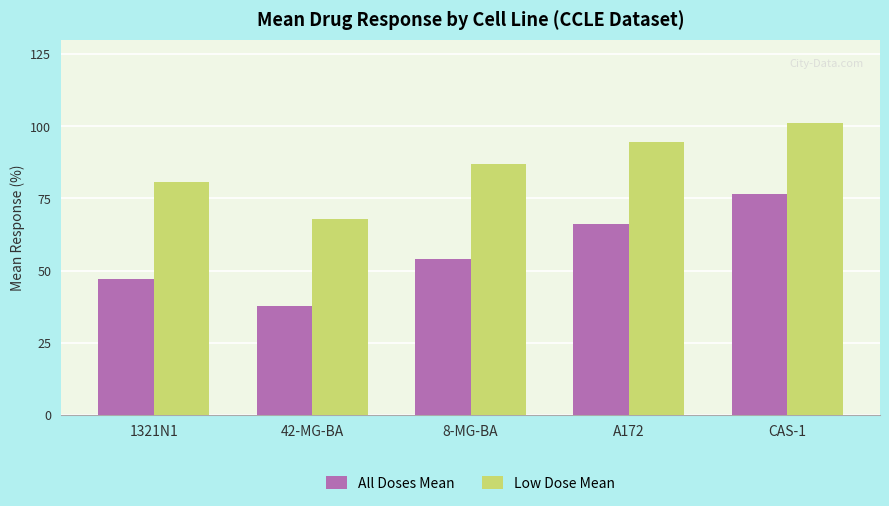

Which series changed the most between 8-MG-BA and A172?

All Doses Mean